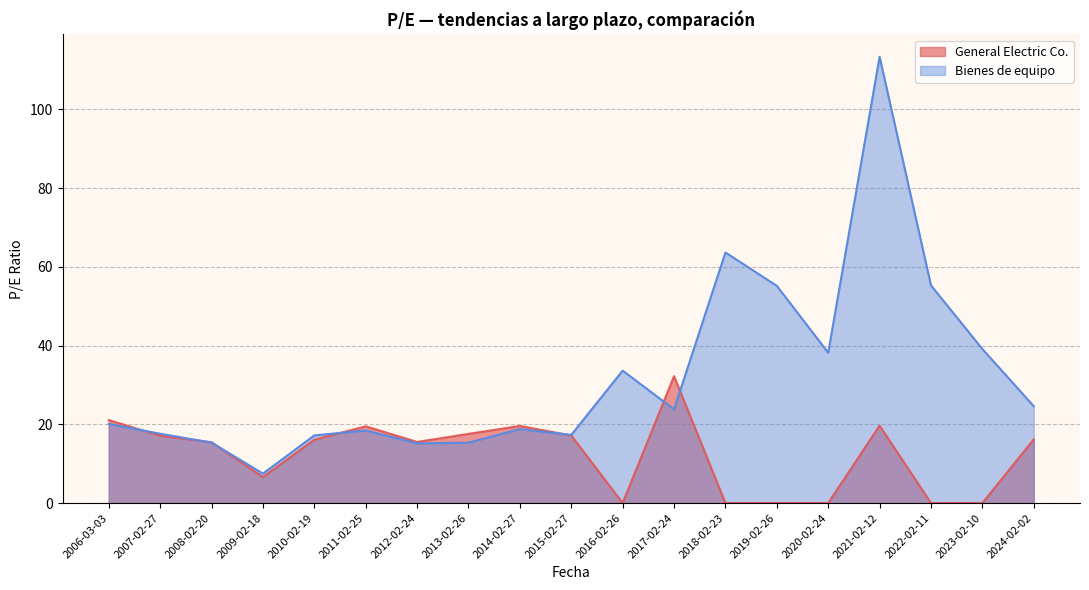

How many intersections are there between General Electric Co. and Bienes de equipo?

7